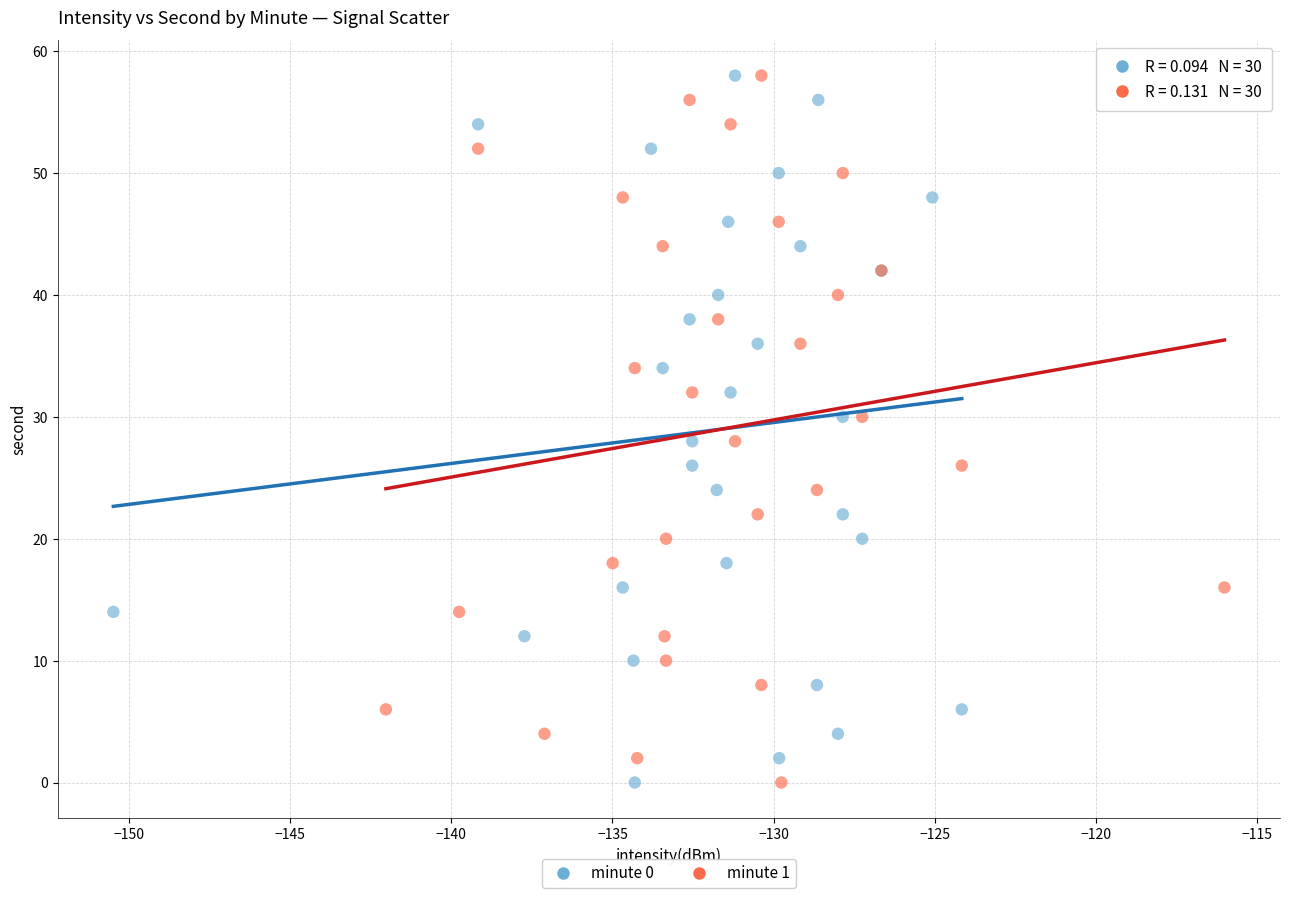

What are all the series names shown in the legend?

minute 0, minute 1